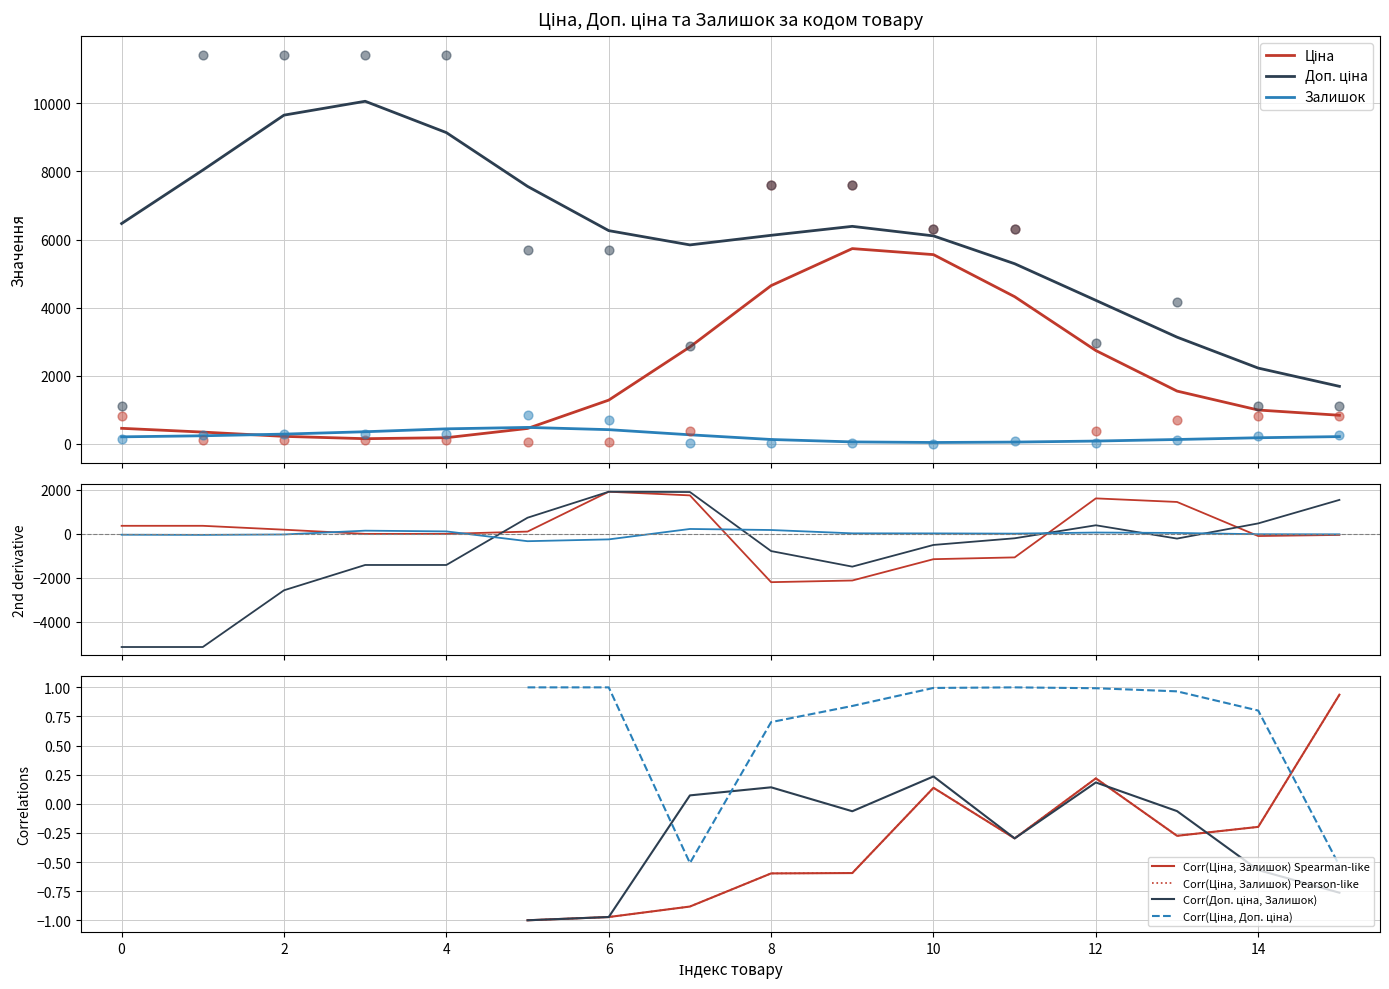

Which series reaches the maximum Y coordinate?

Доп. ціна